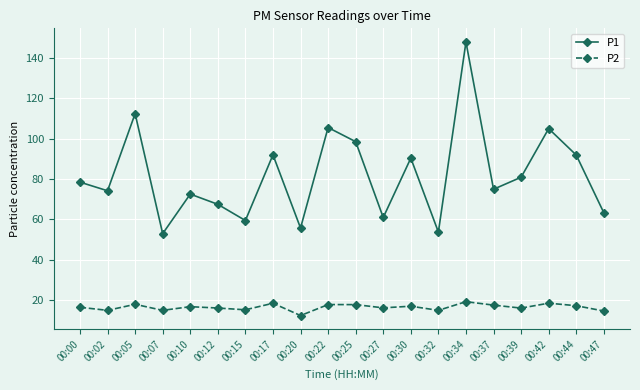

What is the highest value of the P1 series?

148.0